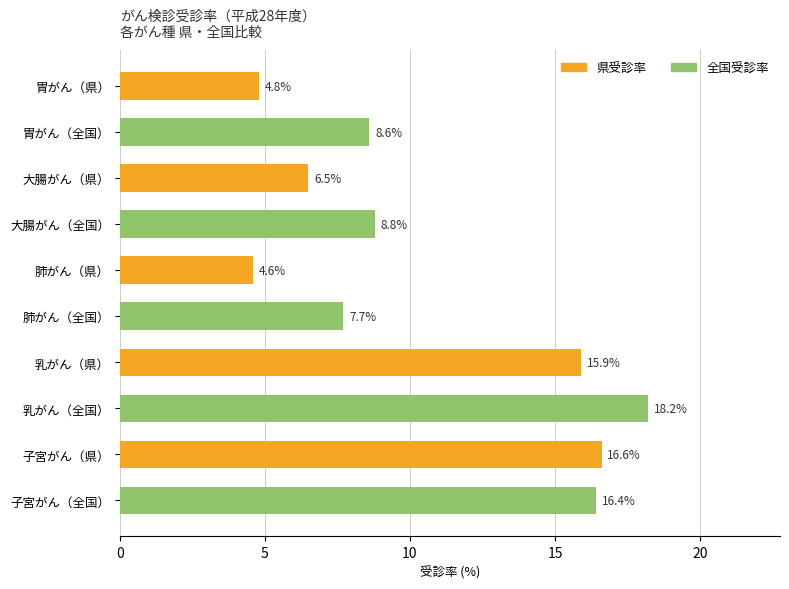

Rank the categories by value from lowest to highest.

肺がん（県）, 胃がん（県）, 大腸がん（県）, 肺がん（全国）, 胃がん（全国）, 大腸がん（全国）, 乳がん（県）, 子宮がん（全国）, 子宮がん（県）, 乳がん（全国）